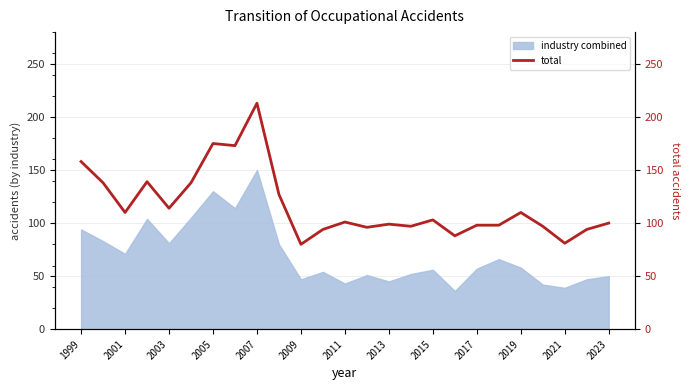

At which label does the data first exceed 101?

1999